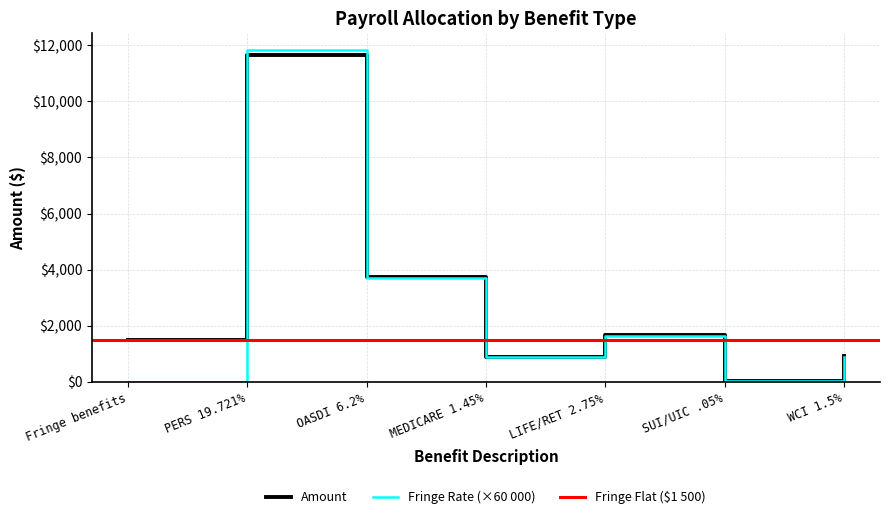

At which label does Fringe Rate (×60 000) reach its peak?

PERS 19.721%